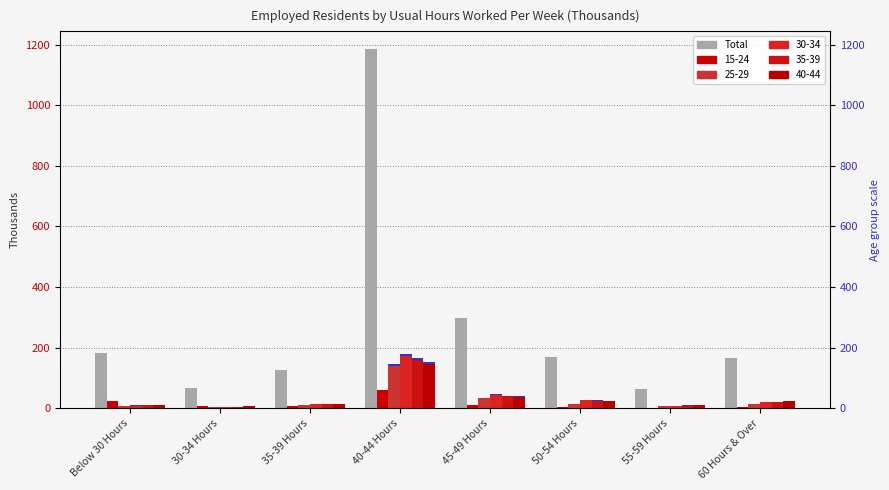

Does the chart contain stacked bars?

No